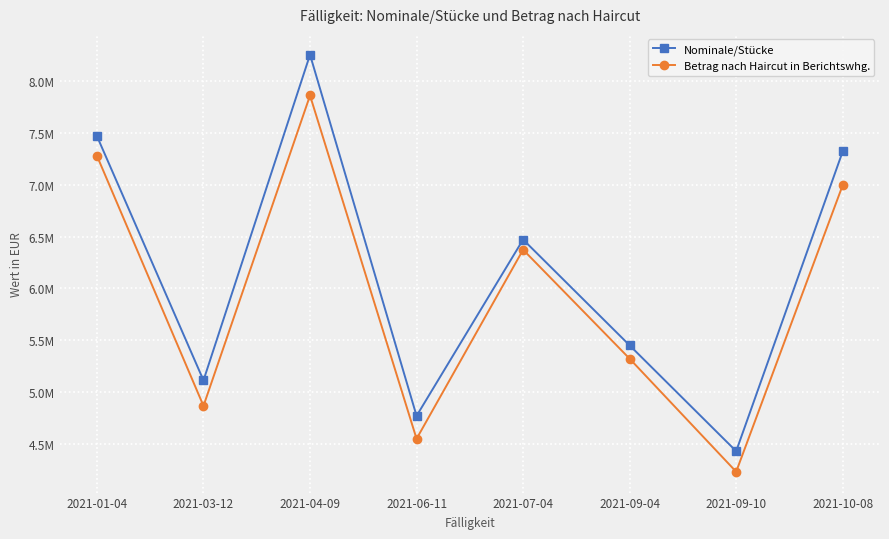

Rank the categories by Betrag nach Haircut in Berichtswhg. value from lowest to highest.

2021-09-10, 2021-06-11, 2021-03-12, 2021-09-04, 2021-07-04, 2021-10-08, 2021-01-04, 2021-04-09